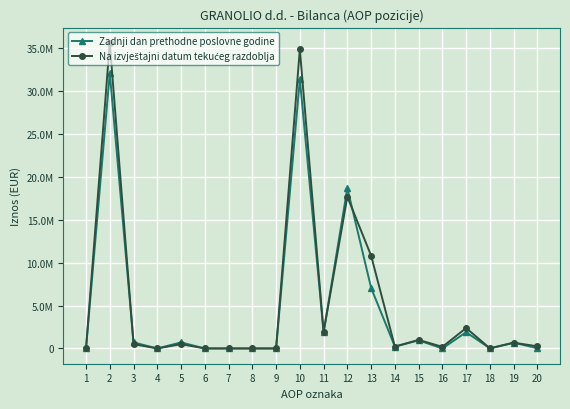

Between 9 and 13, which series saw the biggest shift?

Na izvještajni datum tekućeg razdoblja